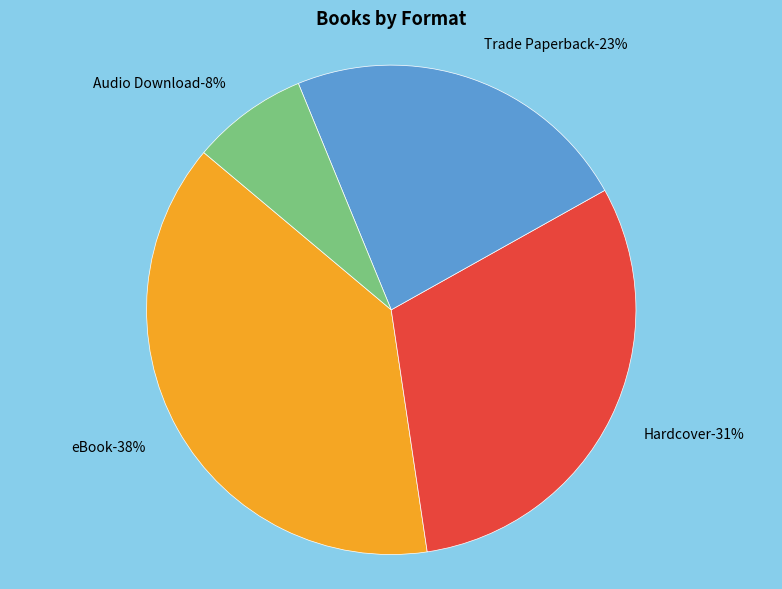

How many segments does this pie chart have?

4